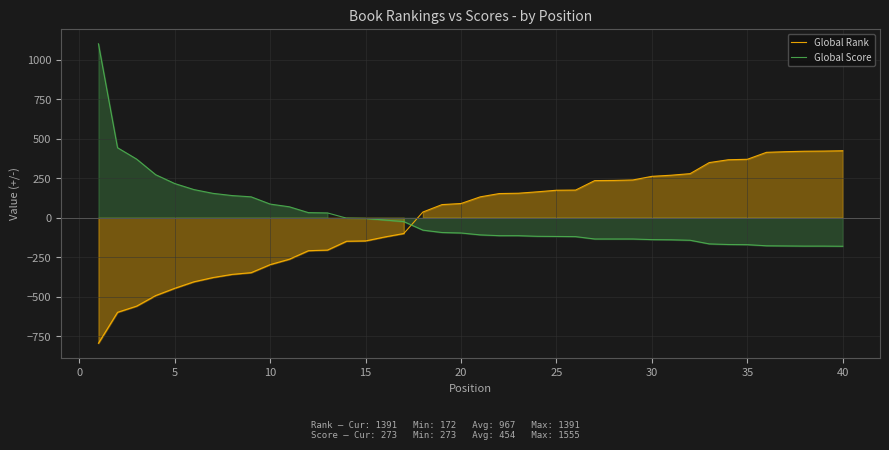

At how many categories does at least one series exceed 1024?

1